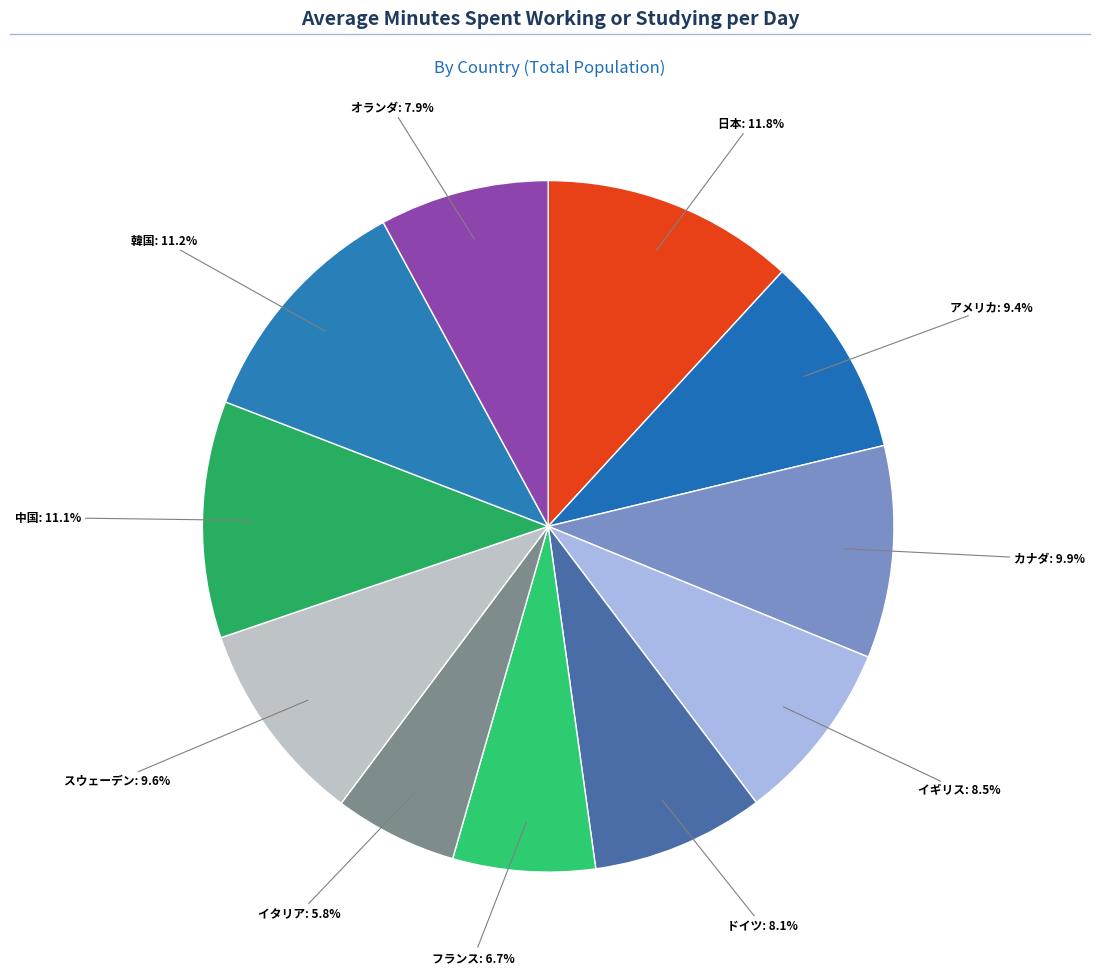

Is there a majority slice in this chart?

No